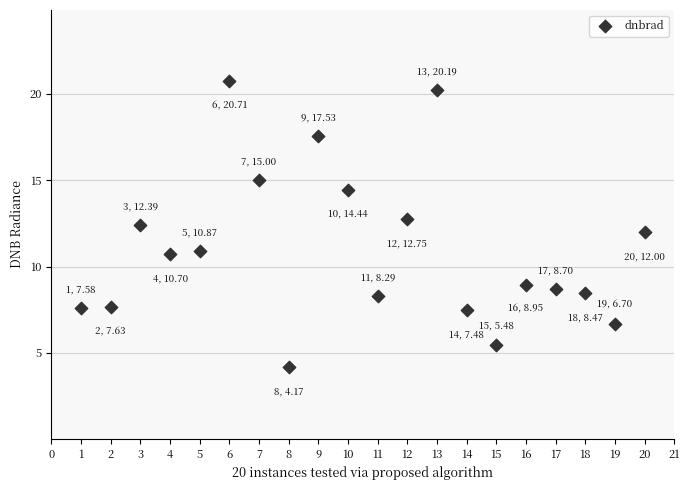

What is the range of Y values (max minus min)?

16.5